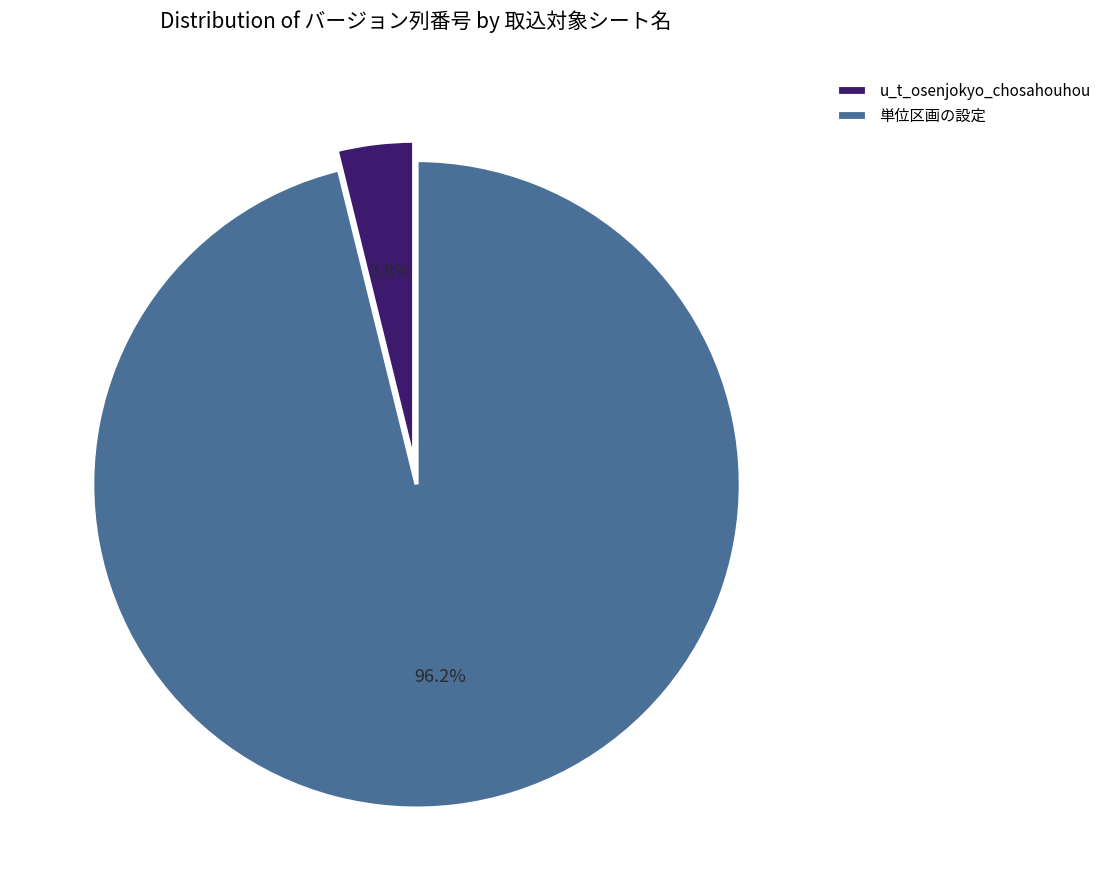

Which slice is the largest?

単位区画の設定